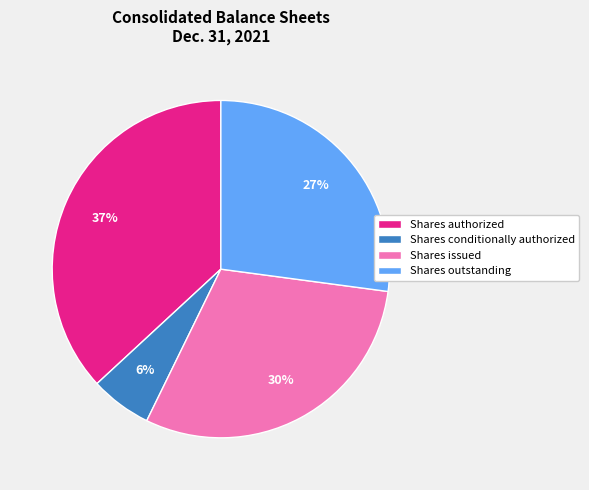

Combined, do Shares issued and Shares authorized account for over 50%?

Yes